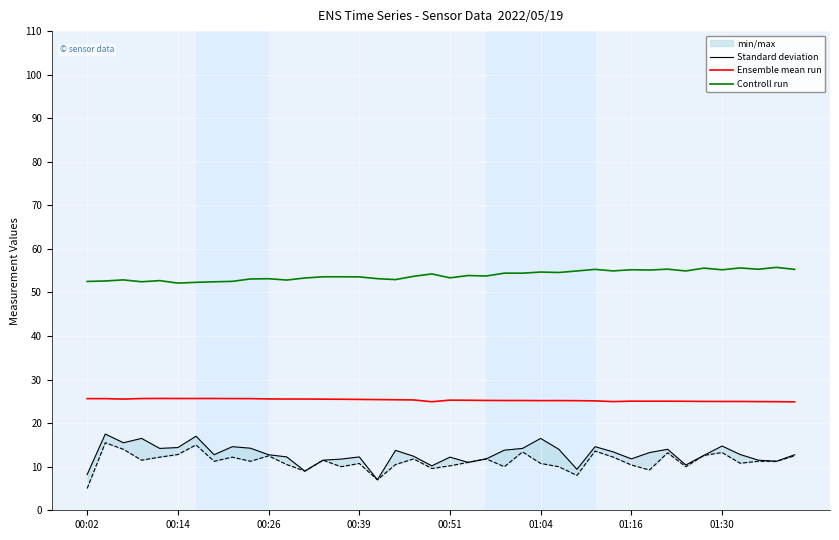

True or false: Ensemble mean run and Controll run cross at least once.

False